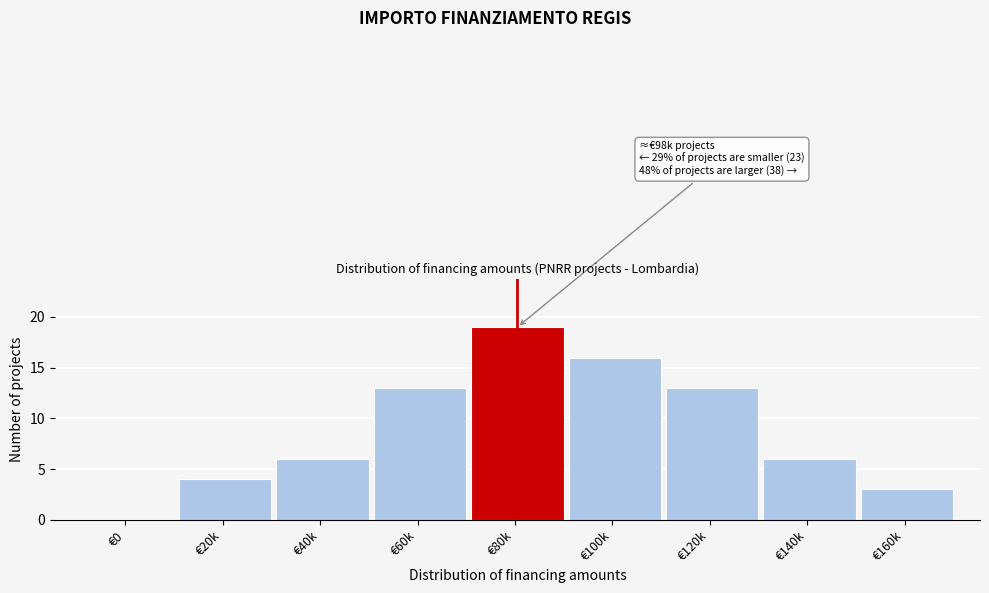

Reading left to right, what are all the values shown in this chart?

€0=0	€20k=4	€40k=6	€60k=13	€80k=19	€100k=16	€120k=13	€140k=6	€160k=3